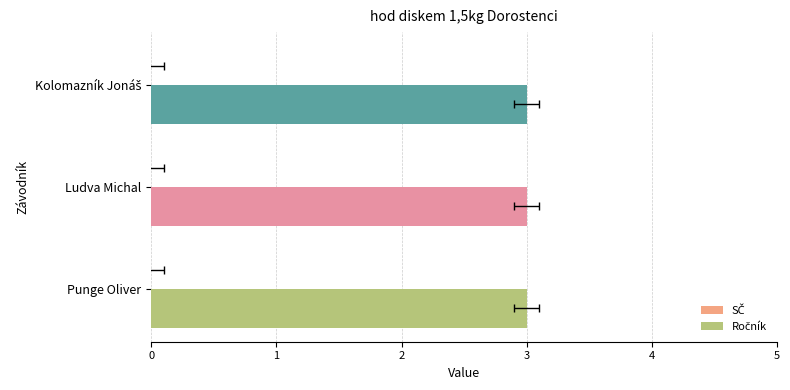

How many groups of bars are there?

3